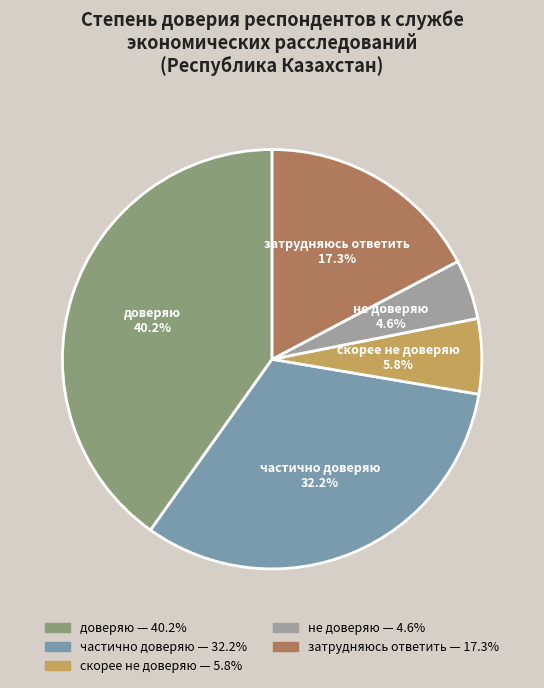

To the nearest percent, what is the difference between the largest and smallest slice percentages?

36%